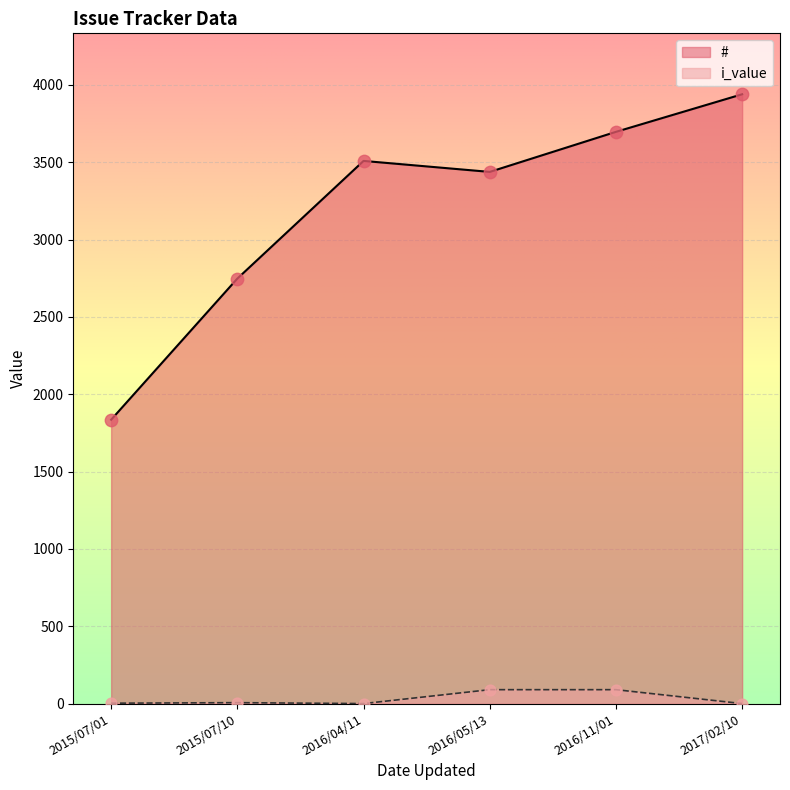

Which series contains the lowest Y value?

i_value